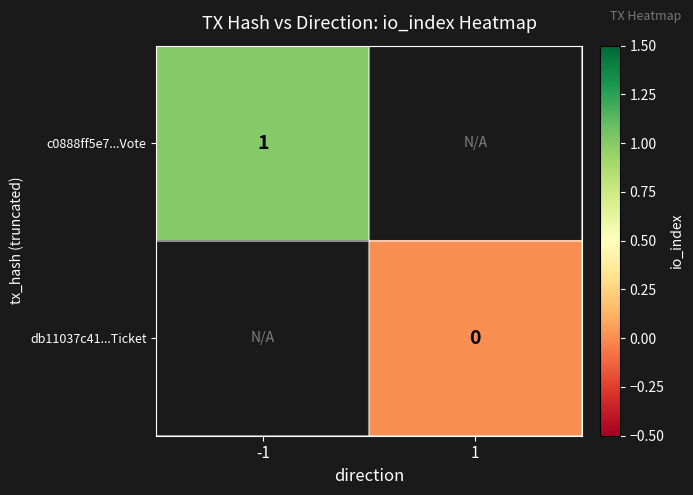

Which category has the lowest value across all series?

1